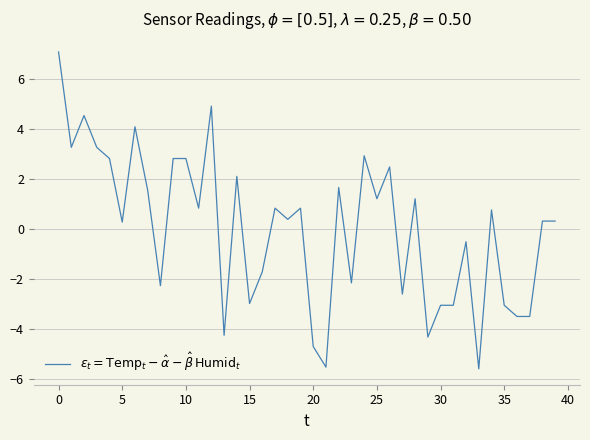

What is the difference between the maximum and minimum values?

12.7